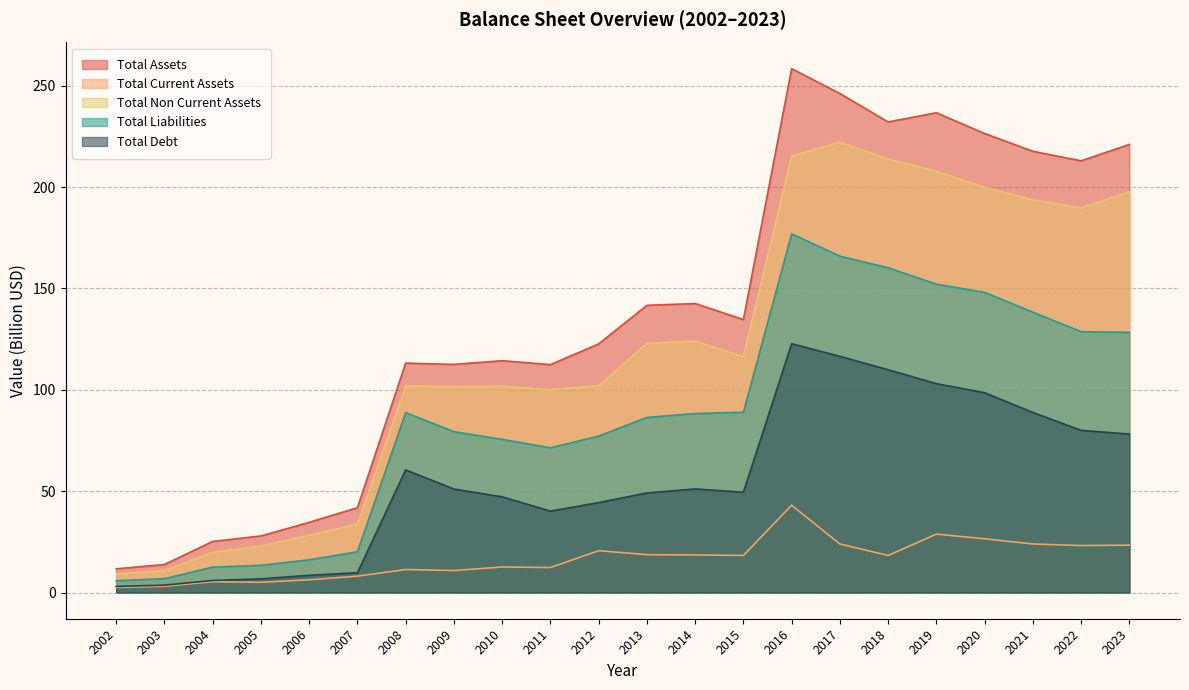

Is it true that Total Liabilities equals 19.0 at 2004?

False